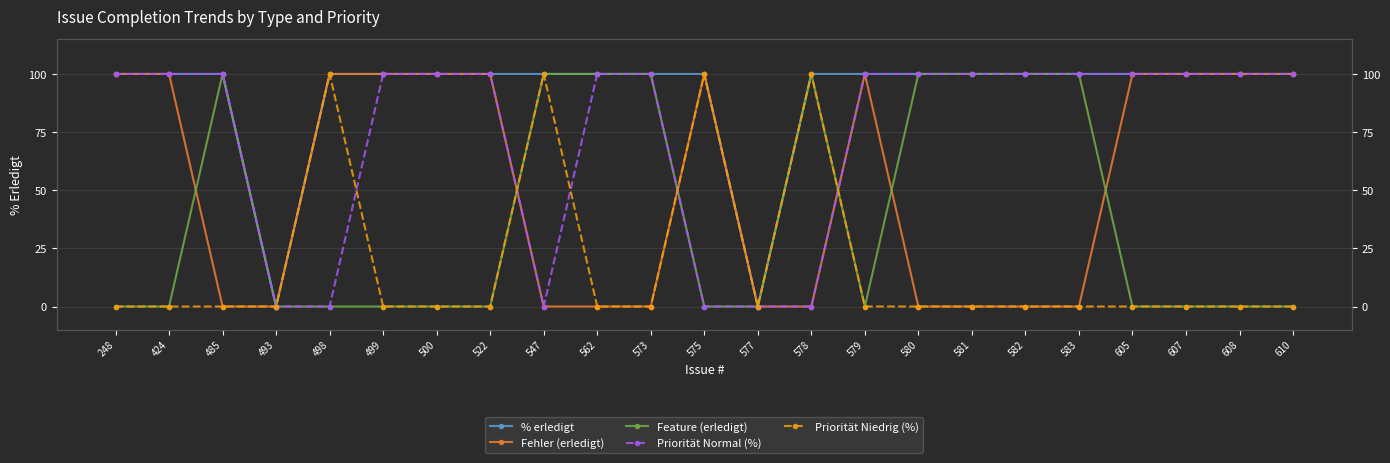

How many lines are shown in the chart?

5